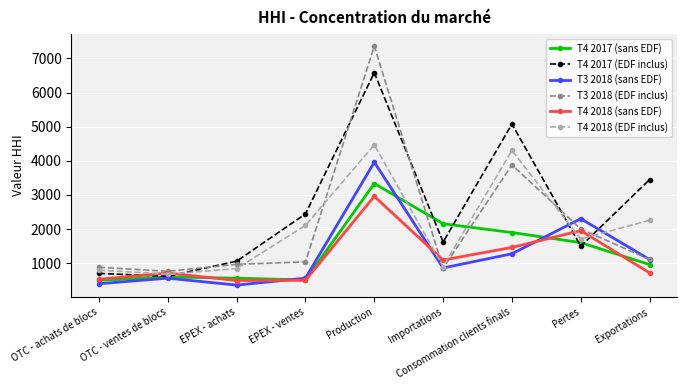

At which label is T4 2017 (EDF inclus) closest to 3598?

Exportations